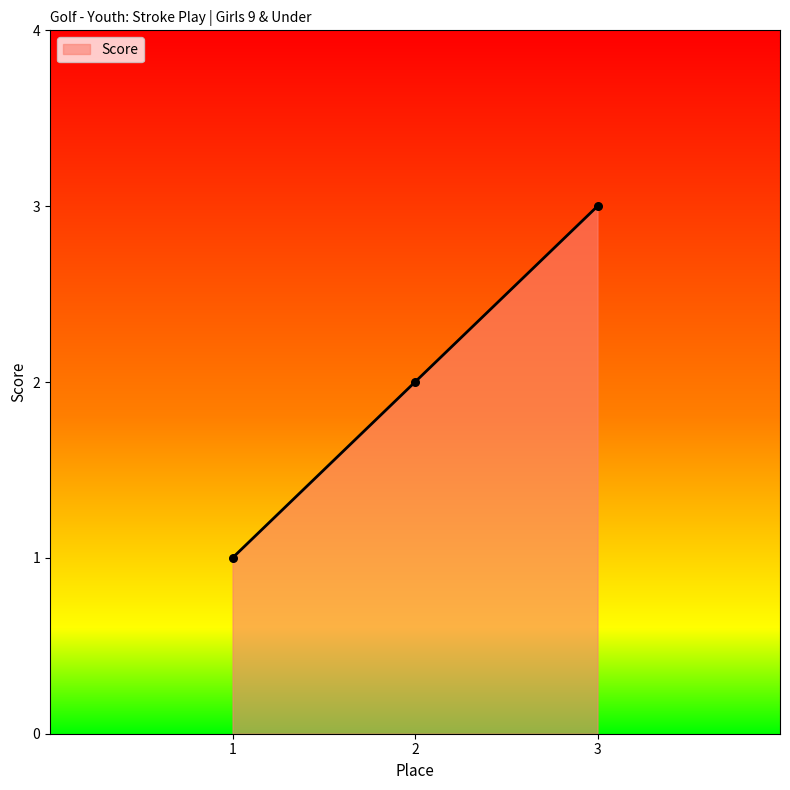

Which has a higher value, 2 or 1?

2